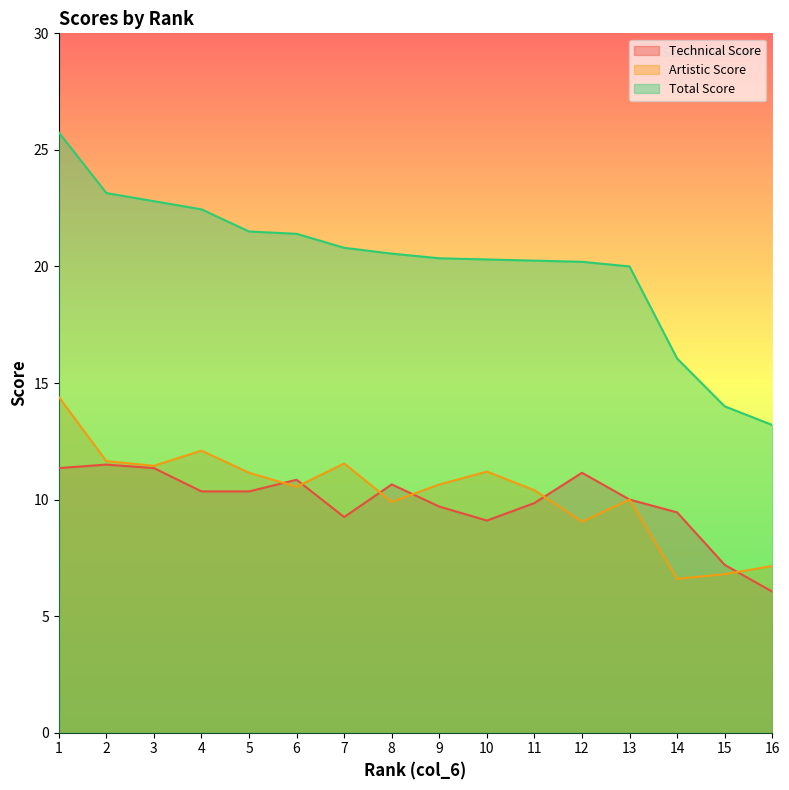

True or false: col_3 and col_5 intersect in this chart.

False